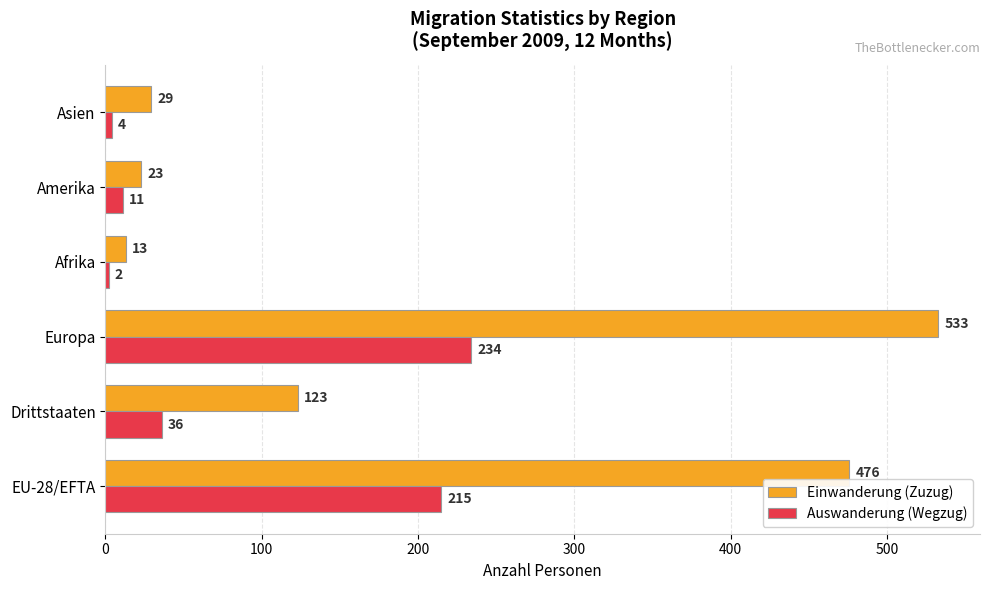

Is the value of Einwanderung (Zuzug) at Amerika greater than the value of Auswanderung (Wegzug) at Afrika?

Yes